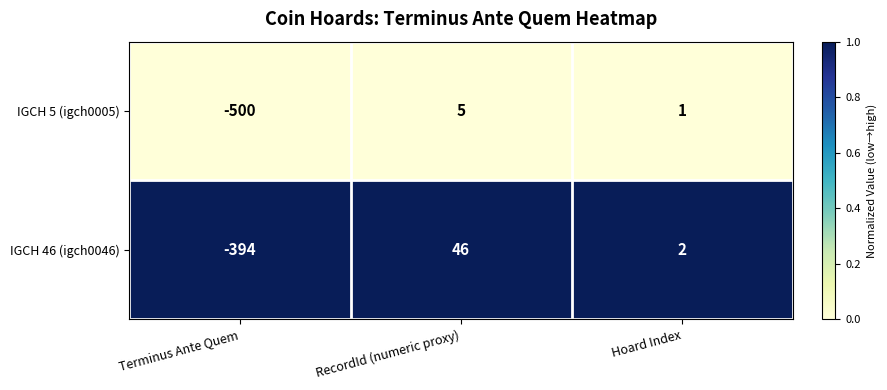

Between Terminus Ante Quem and RecordId (numeric proxy), which series saw the biggest shift?

IGCH 5 (igch0005)